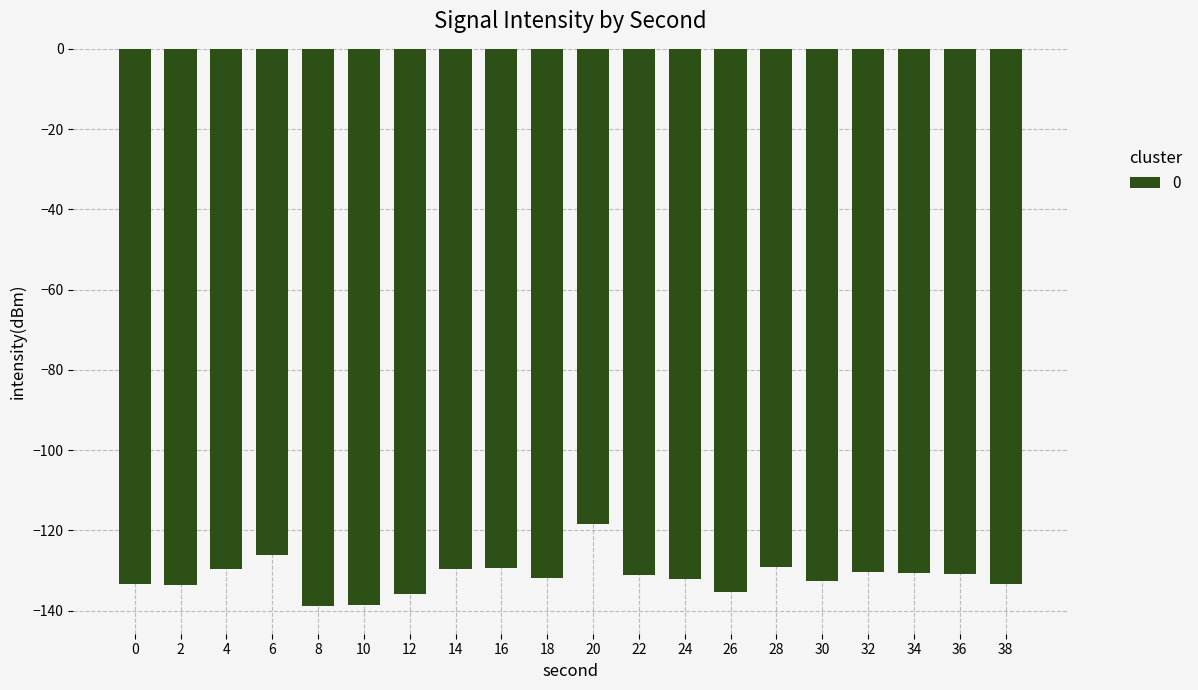

At which label does the data first exceed -131?

4